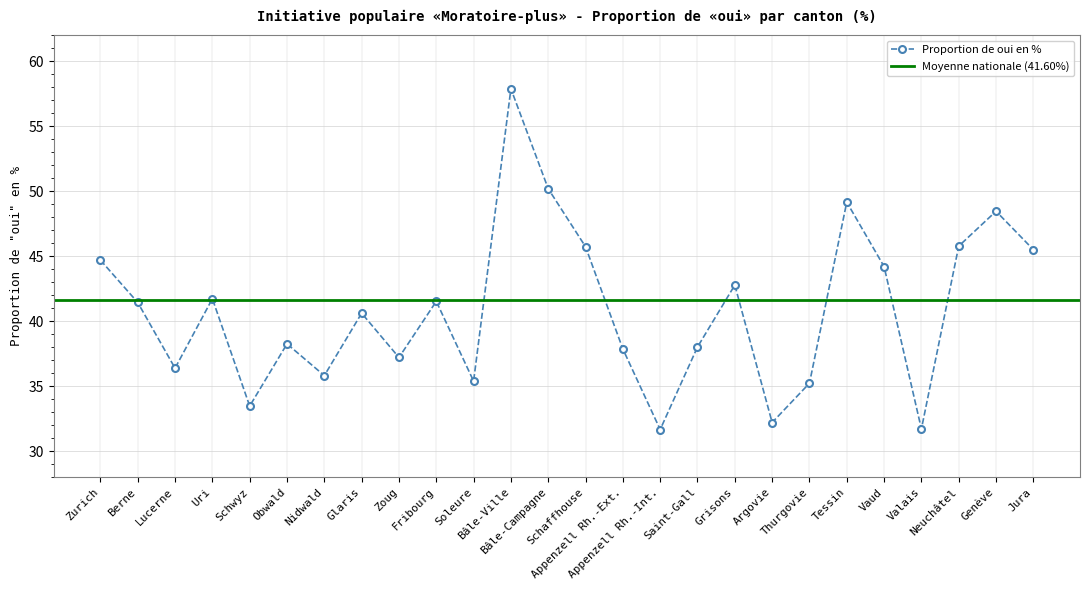

Does the chart have visible grid lines?

Yes